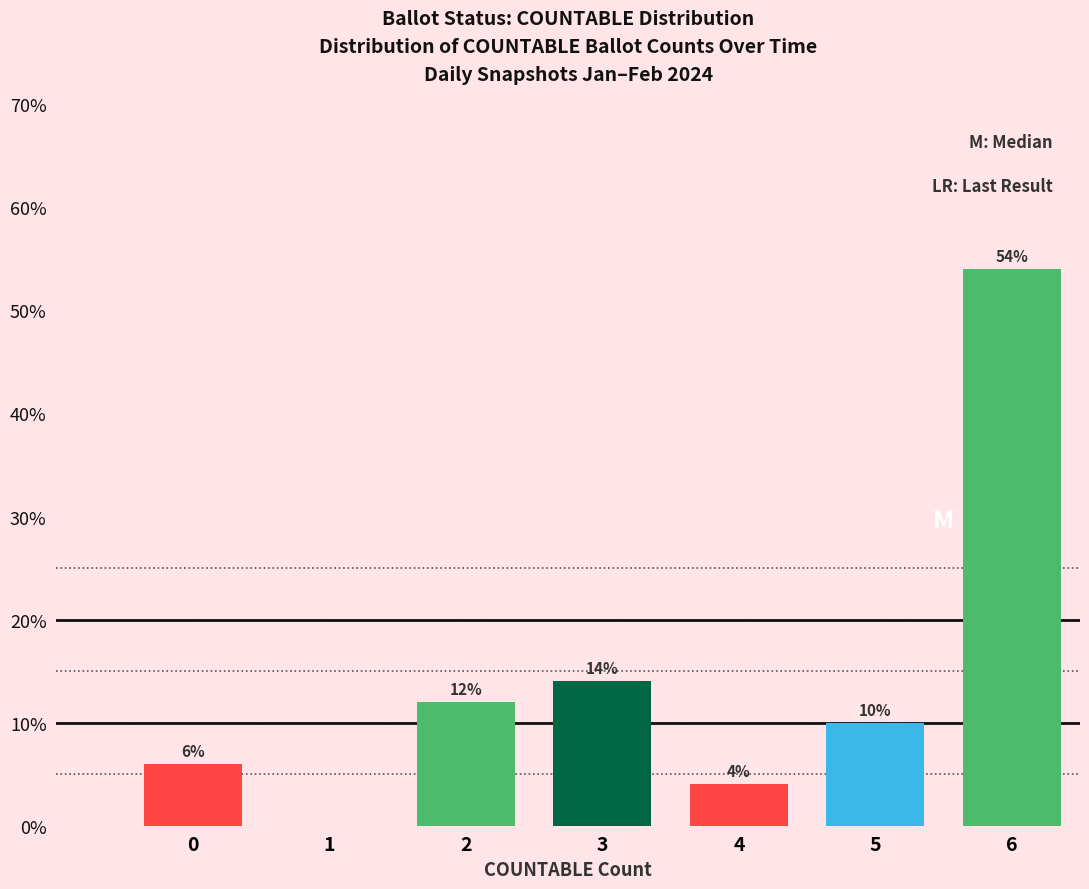

Reading left to right, list all the values displayed in this chart.

0=6.0	1=0.0	2=12.0	3=14.0	4=4.0	5=10.0	6=54.0